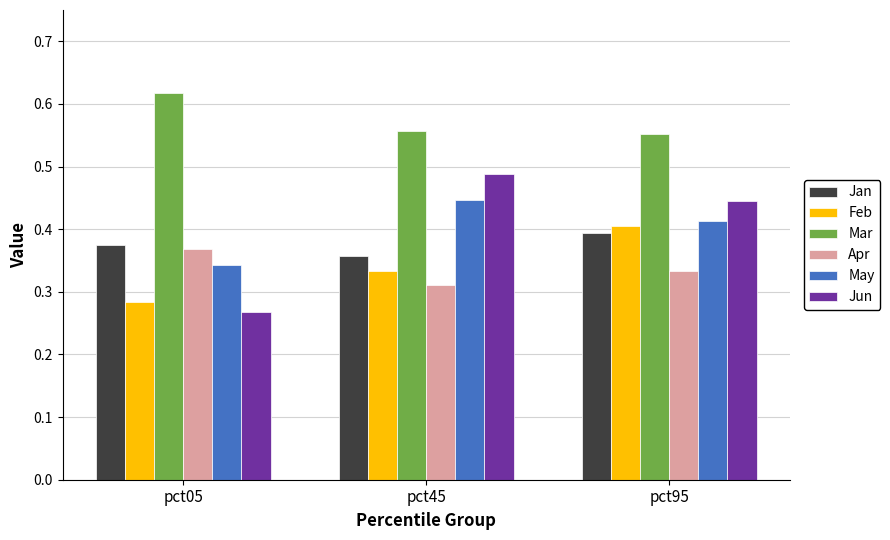

How many May values are between 0 and 1?

3